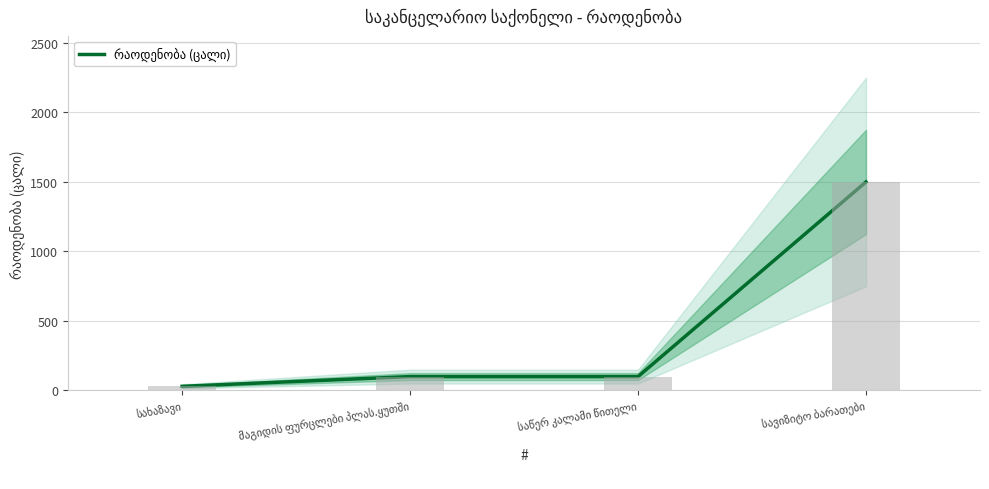

What is the label of the 3rd bar from the right?

მაგიდის ფურცლები პლას.ყუთში